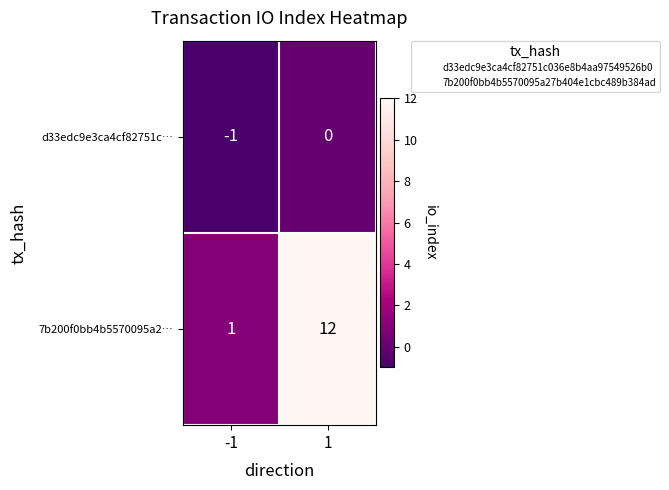

Which label corresponds to the smallest value in the chart?

-1